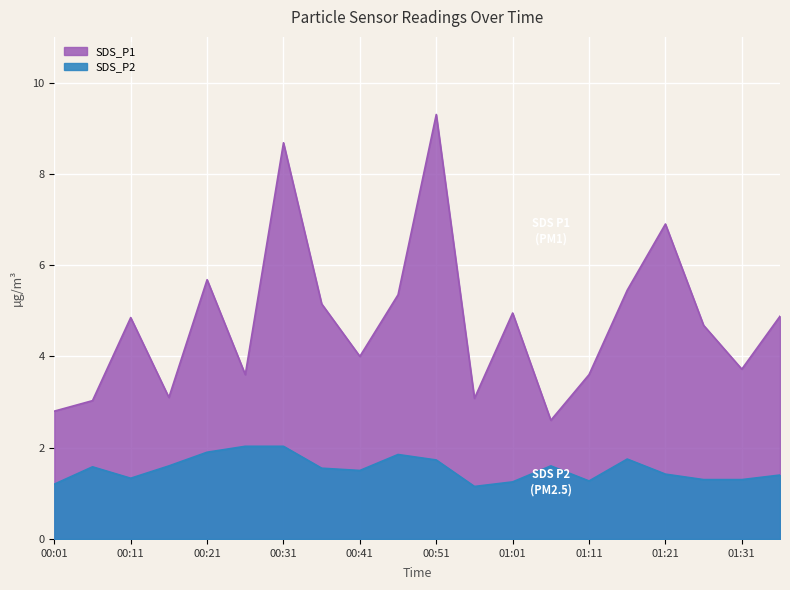

What is the difference between the highest and lowest values at 00:36?

3.6